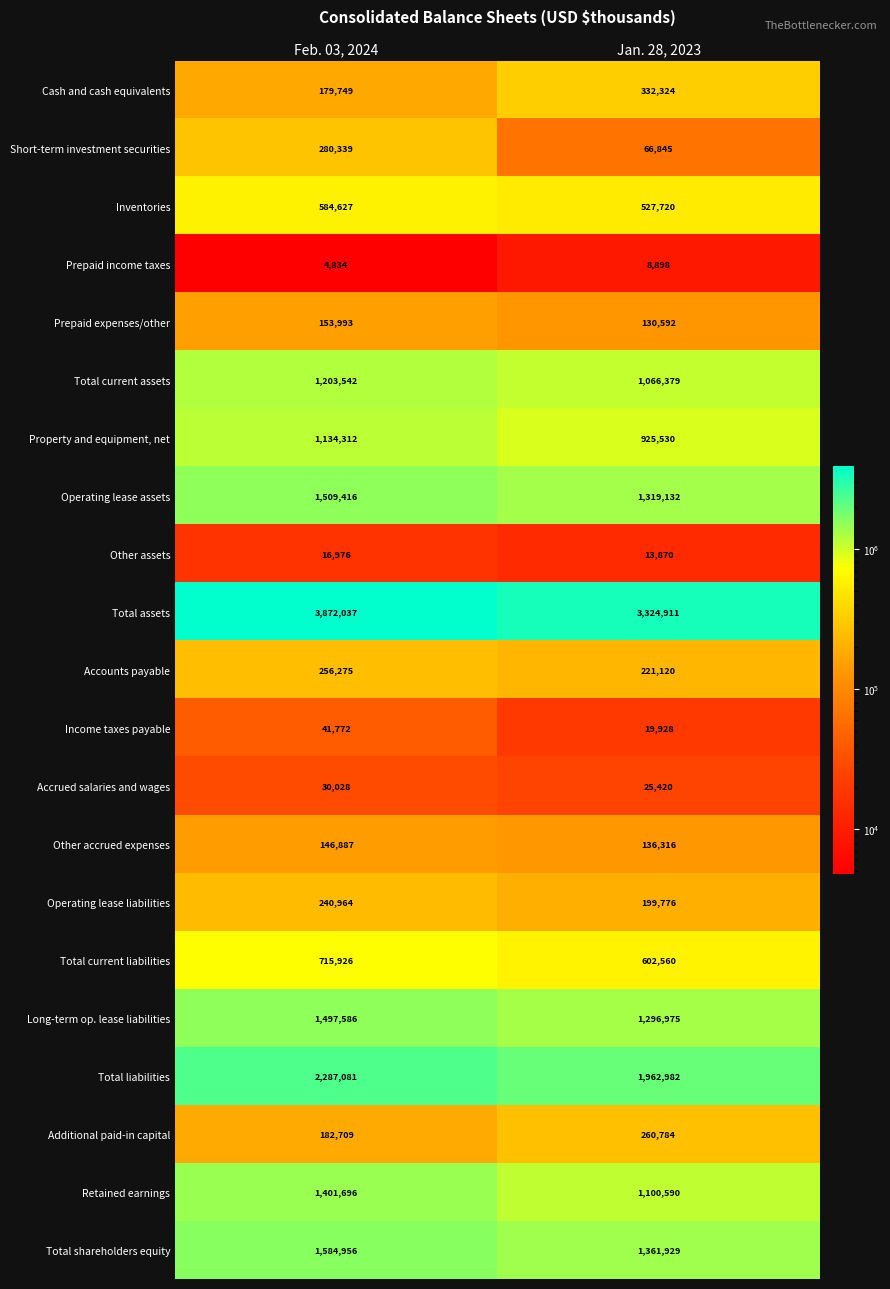

What is the sum of all Retained earnings values?

2502286